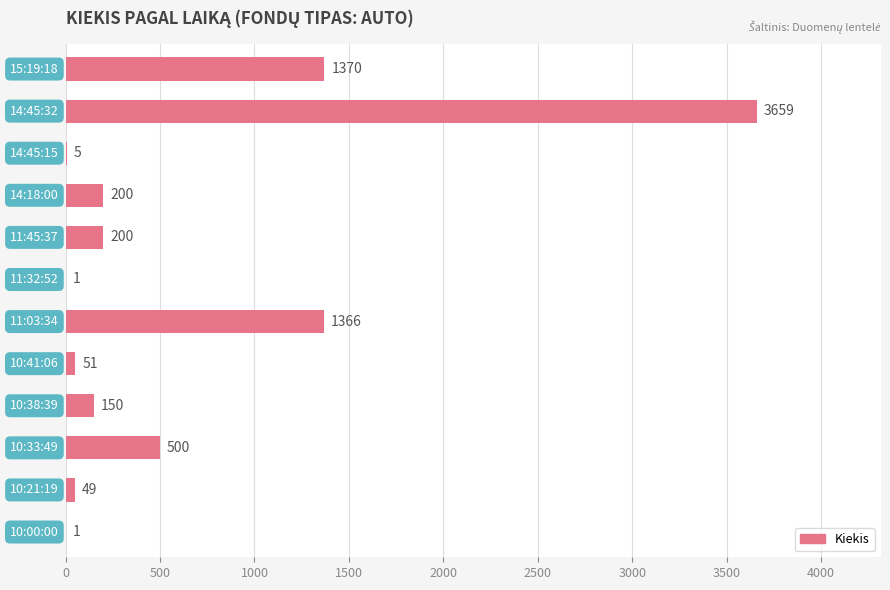

What is the greatest value displayed?

3659